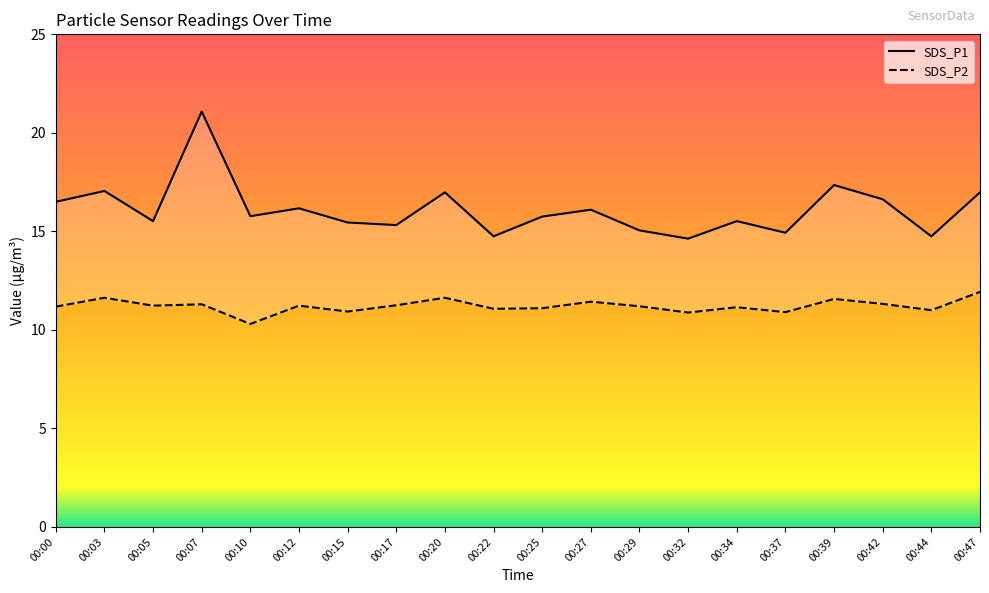

Reading right to left, transcribe all the data shown in this chart.

SDS_P1: 17.0	14.8	16.6	17.4	14.9	15.5	14.6	15.1	16.1	15.8	14.8	17.0	15.3	15.4	16.2	15.8	21.1	15.5	17.1	16.5
SDS_P2: 11.9	11.0	11.3	11.6	10.9	11.2	10.9	11.2	11.4	11.1	11.1	11.6	11.2	10.9	11.2	10.3	11.3	11.2	11.6	11.2